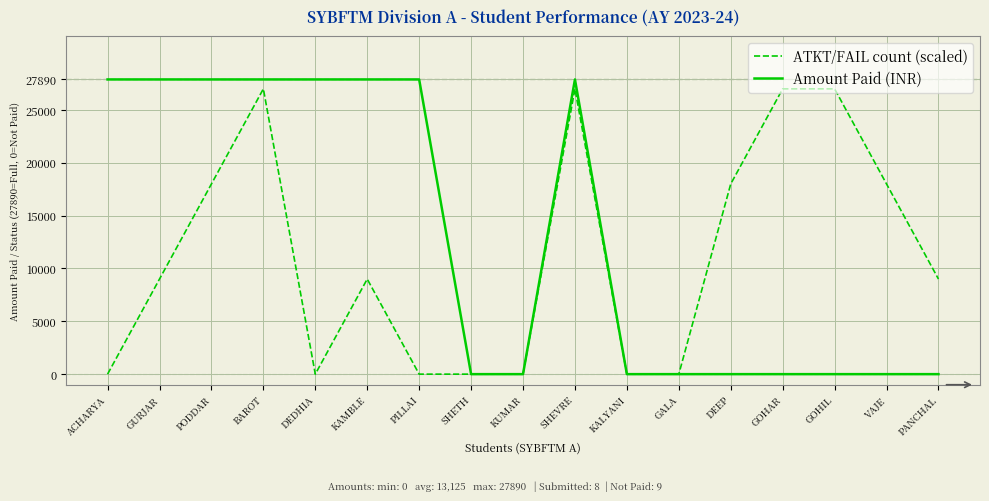

Rank the series by their average value, from lowest to highest.

ATKT/FAIL count (scaled), Amount Paid (INR)